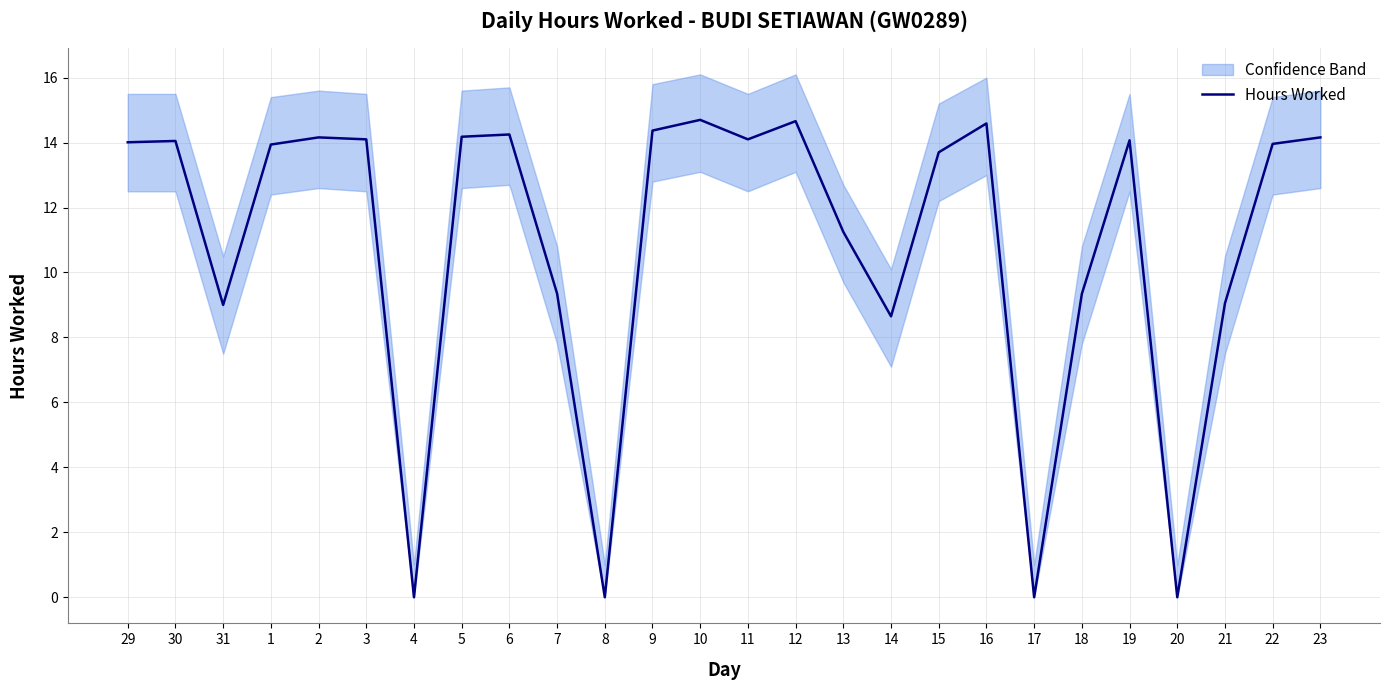

Which label corresponds to the largest value in the chart?

10